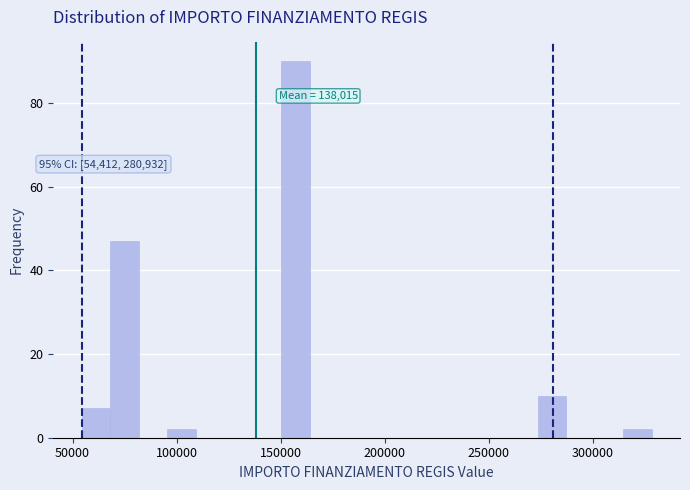

Around what value on the x-axis is the tallest bar? Give the approximate position of its centre, as read against the axis.

155000